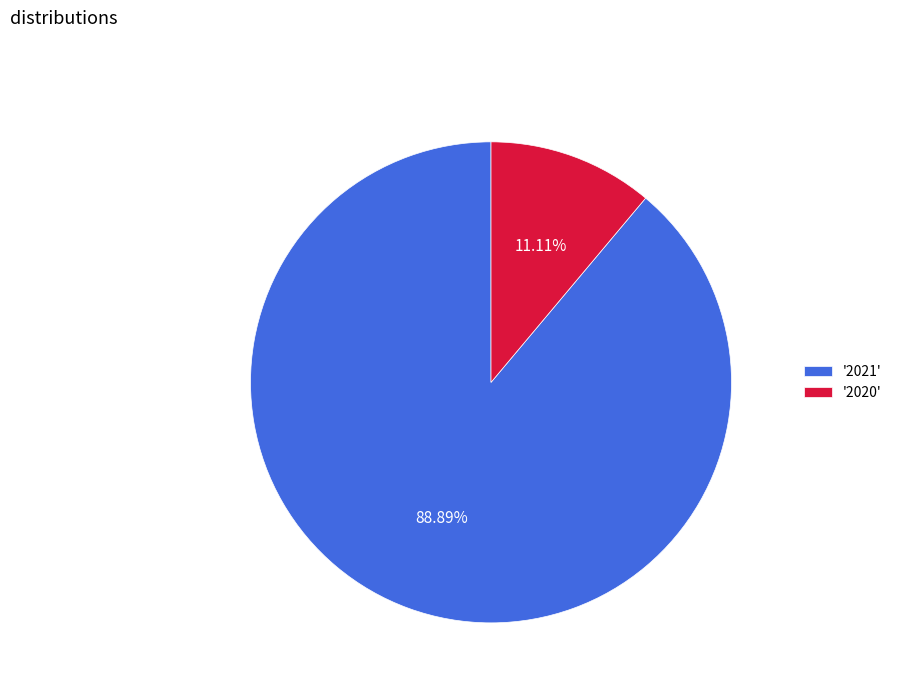

Rank the categories by value from lowest to highest.

'2020', '2021'